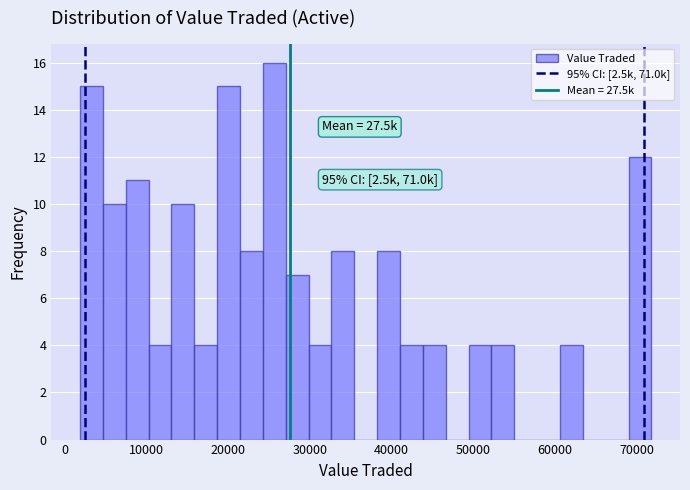

Around what value on the x-axis is the tallest bar? Give the approximate position of its centre, as read against the axis.

26000